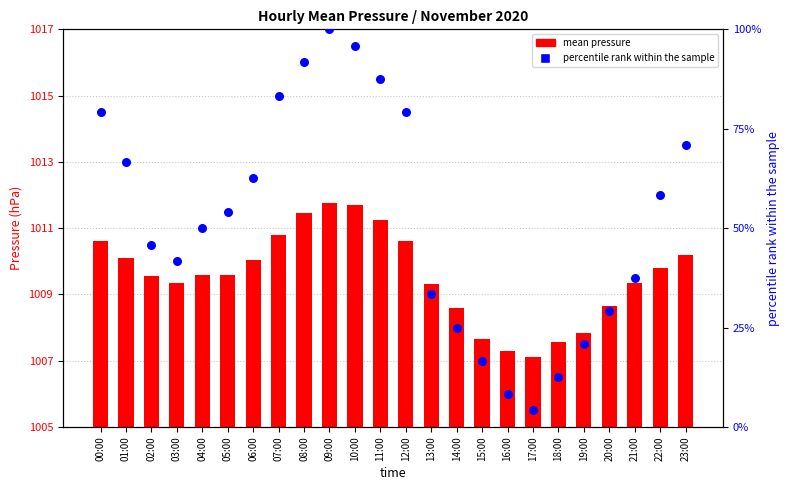

Which series contains the highest Y value?

percentile rank